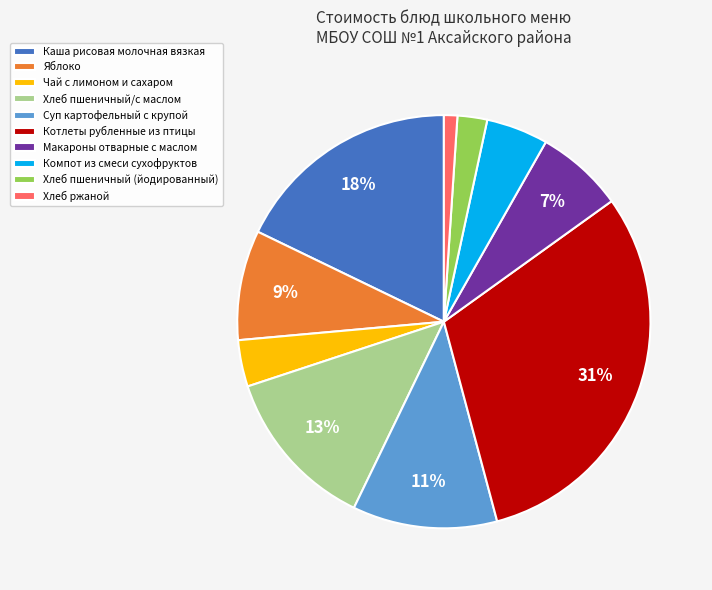

Which slice is the largest?

Котлеты рубленные из птицы